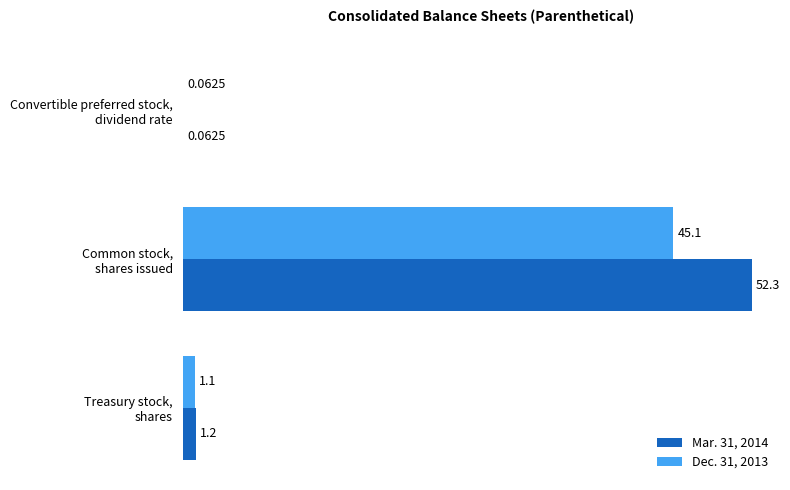

What is the sum of all Dec. 31, 2013 values?

46.3